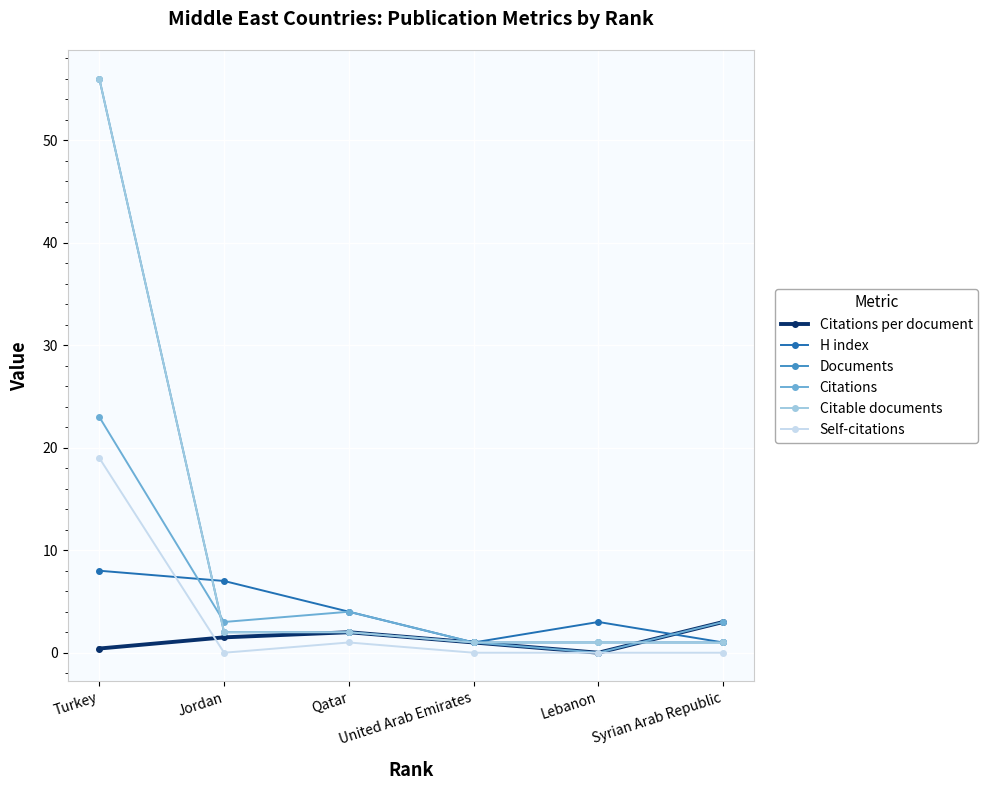

What is the average value of the Documents series?

10.5